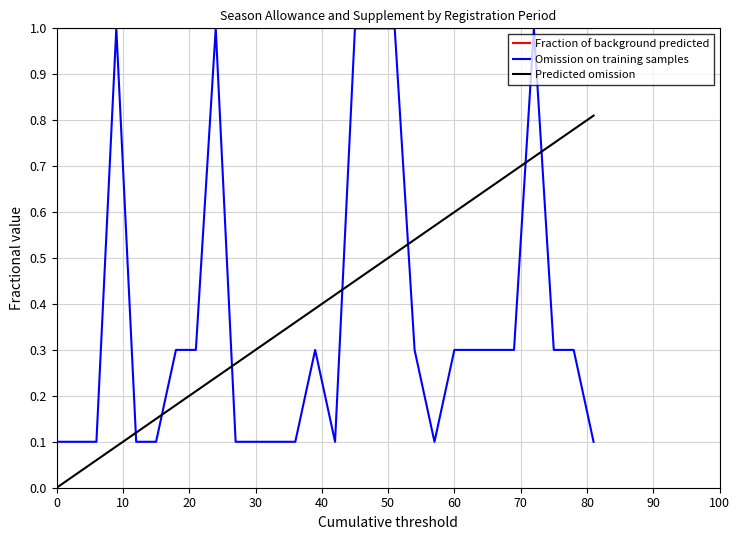

How many series are shown in this chart?

3